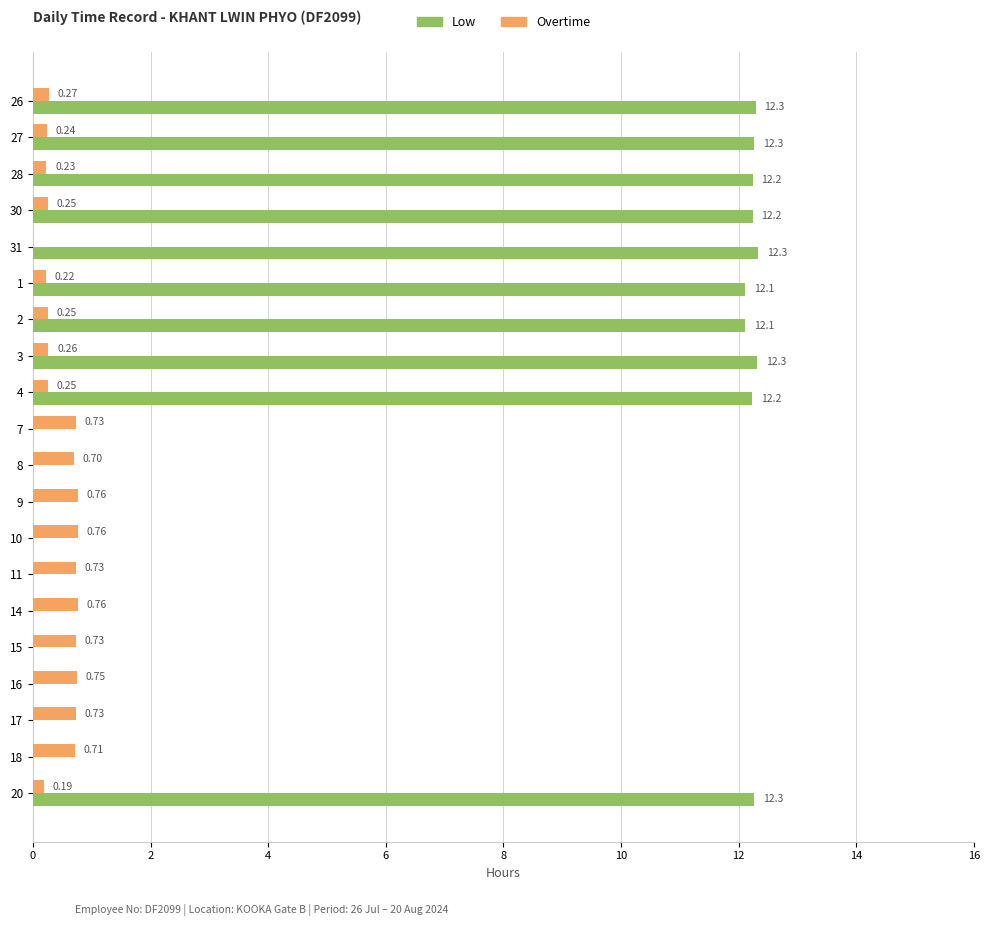

Which series has the largest total across all categories?

Low